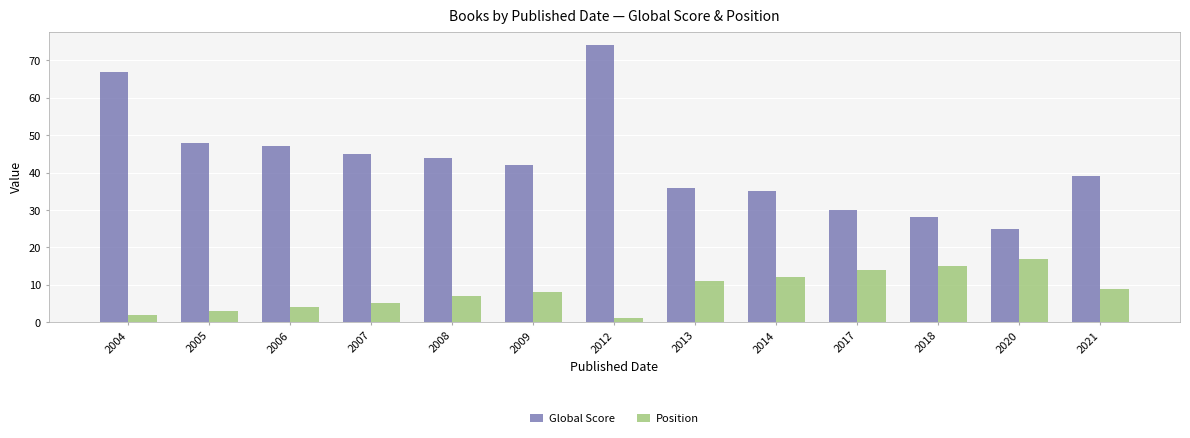

What value does the Position series have at 2017?

14